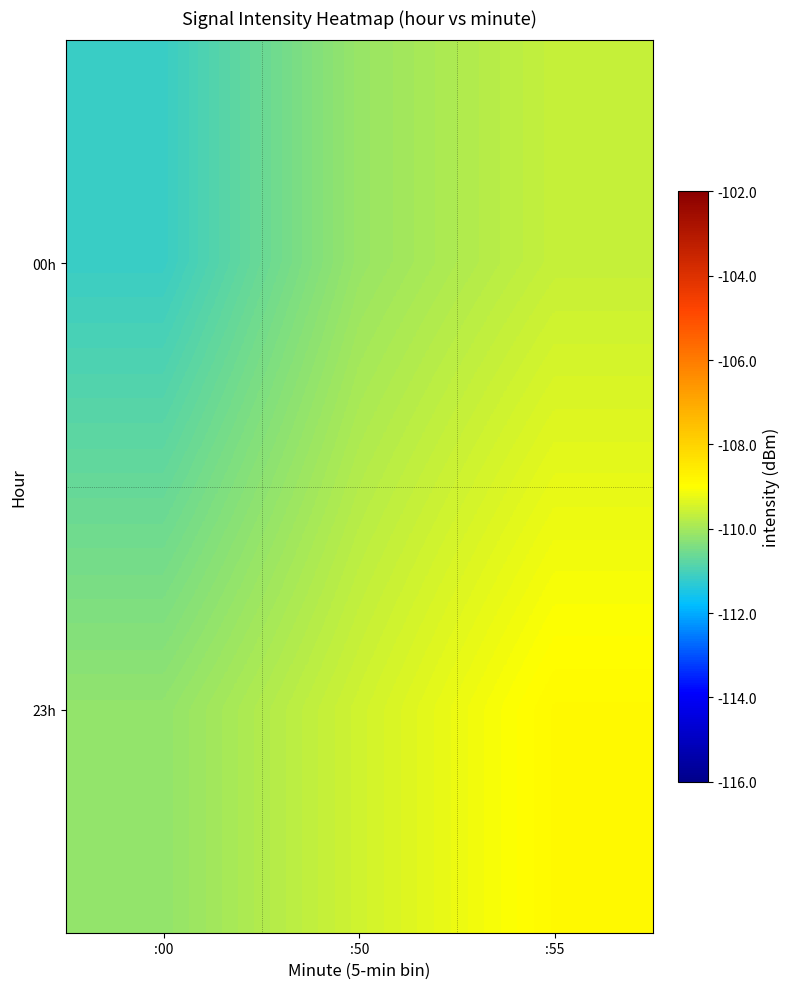

Reading right to left, list all the values displayed in this chart.

00h: :55=-109.6	:50=-110.1	:00=-111.2
23h: :55=-108.9	:50=-109.5	:00=-110.2